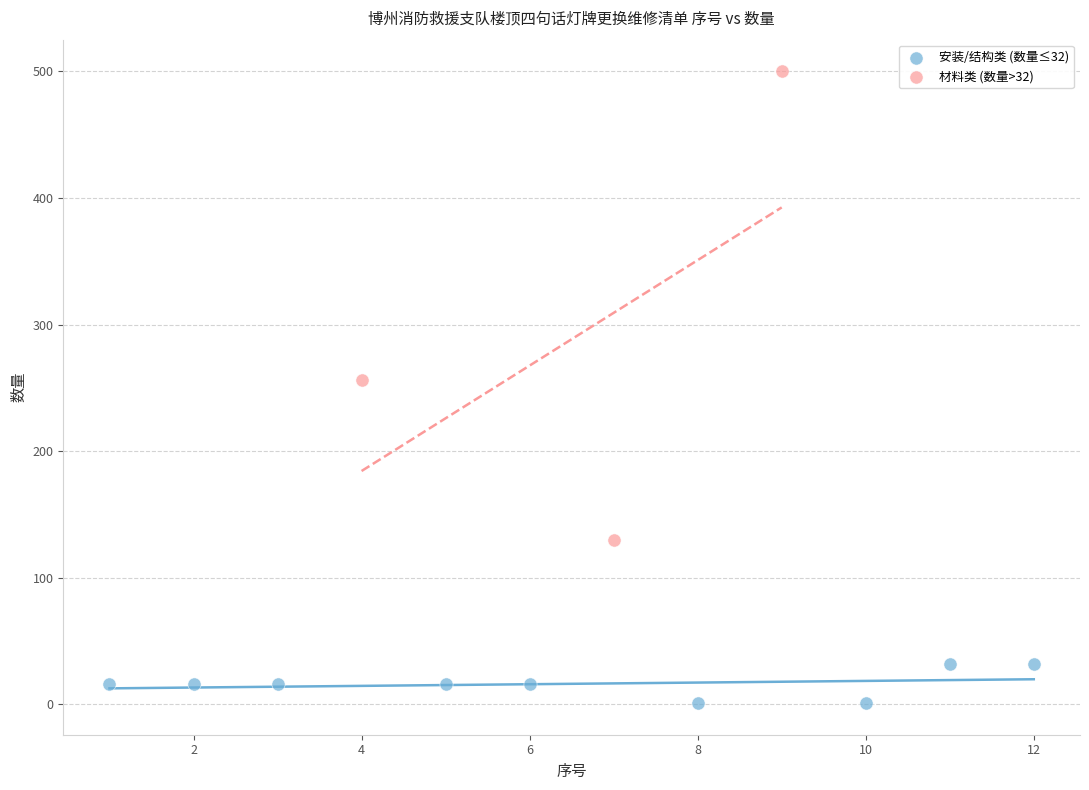

What are all the series names shown in the legend?

安装/结构类 (数量≤32), 材料类 (数量>32)